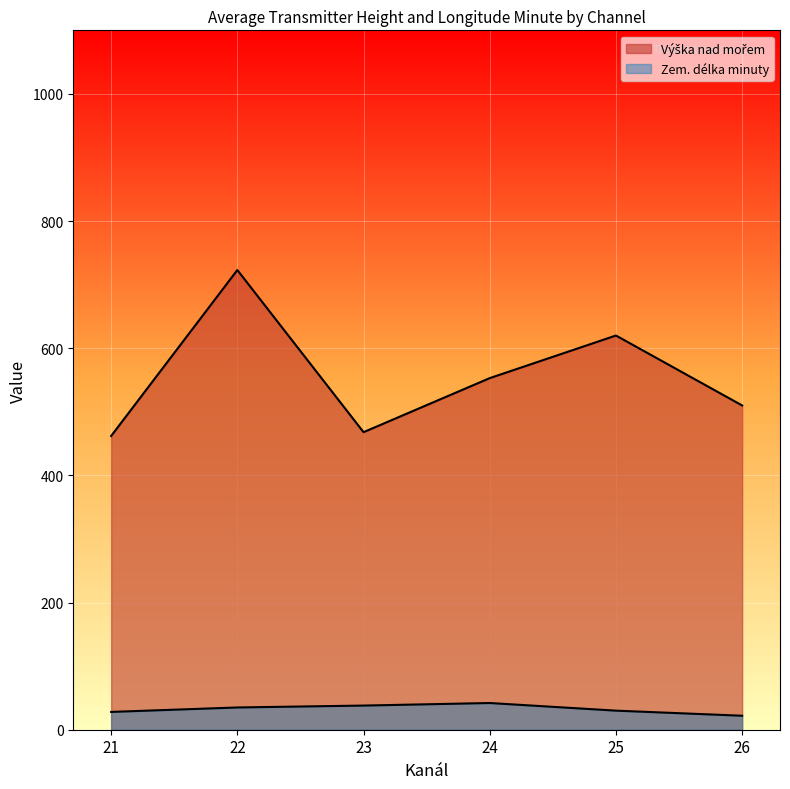

At which label does Výška nad mořem first exceed 553?

22